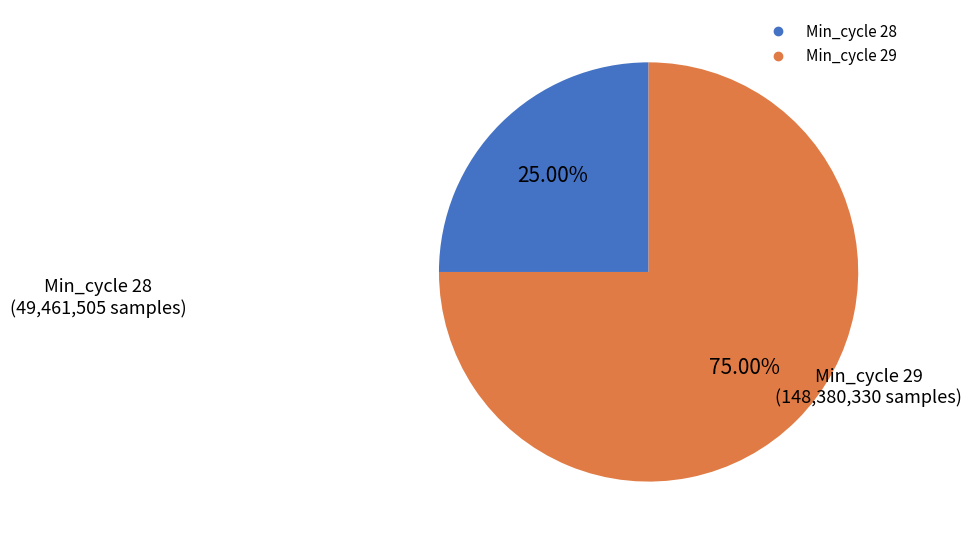

Does any single category account for the majority?

Yes